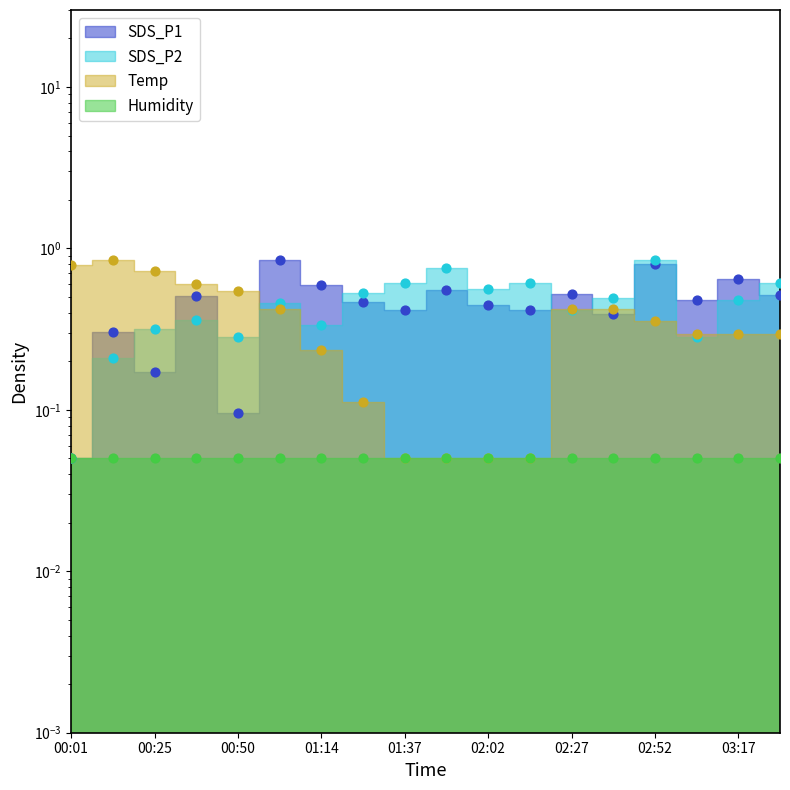

Which series contains the highest Y value?

SDS_P1